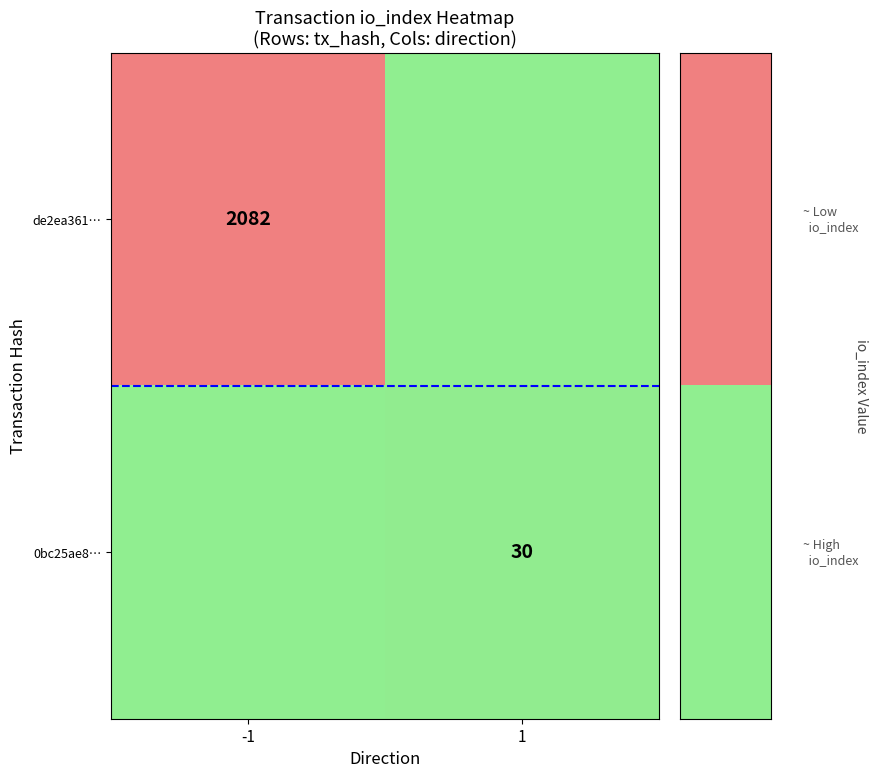

Is the value of de2ea361… at -1 greater than the value of 0bc25ae8… at 1?

Yes